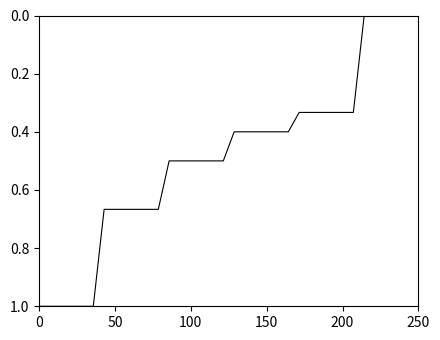

What is the maximum value shown in the chart?

1.0